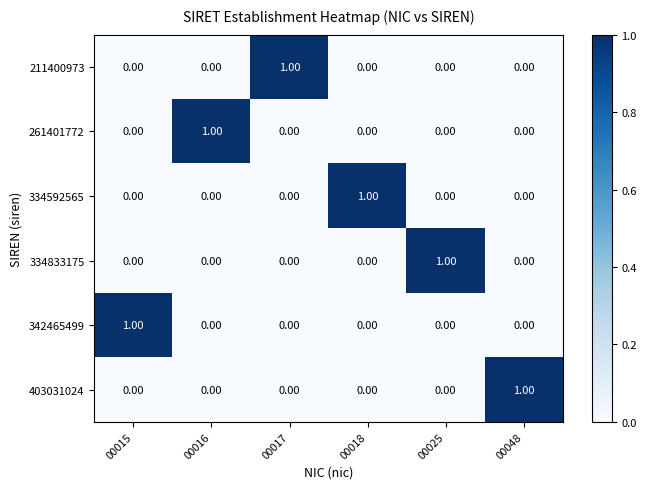

At 00016, list the series in order from largest to smallest.

261401772, 211400973, 334592565, 334833175, 342465499, 403031024